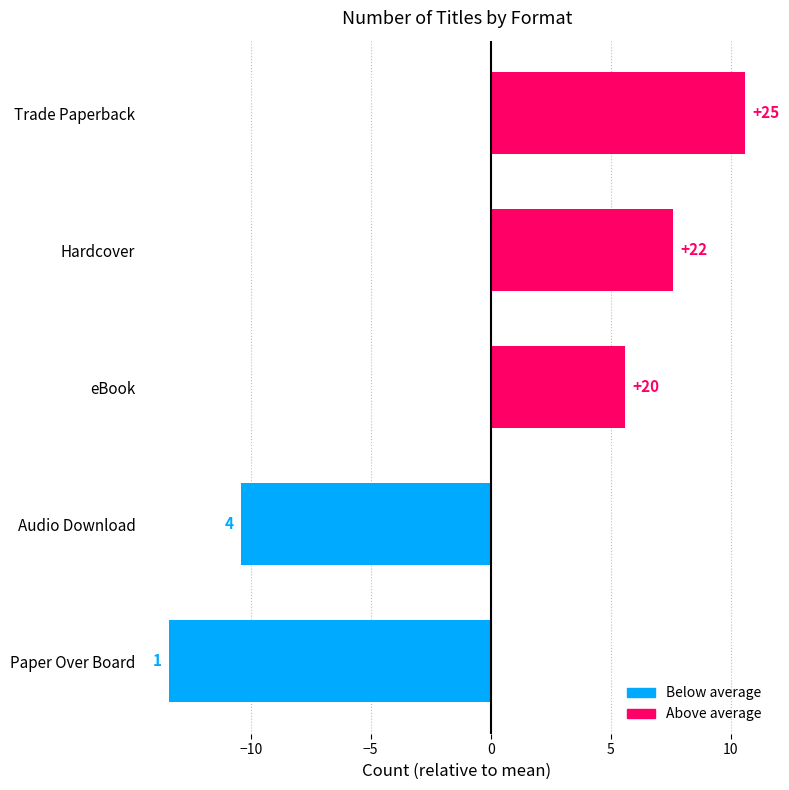

What is the difference between the maximum and minimum values?

24.0